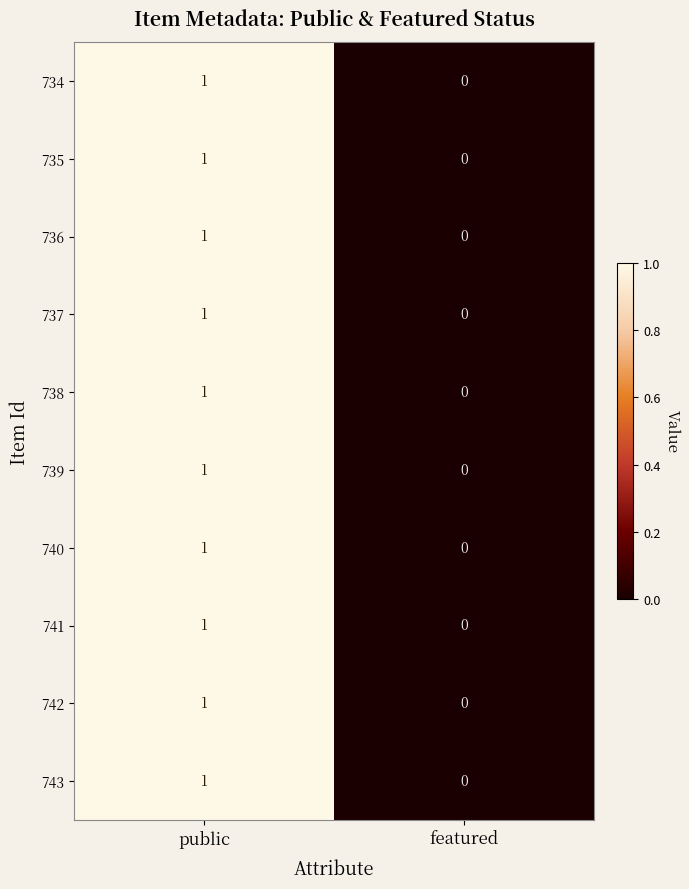

How many data points does each series have?

2